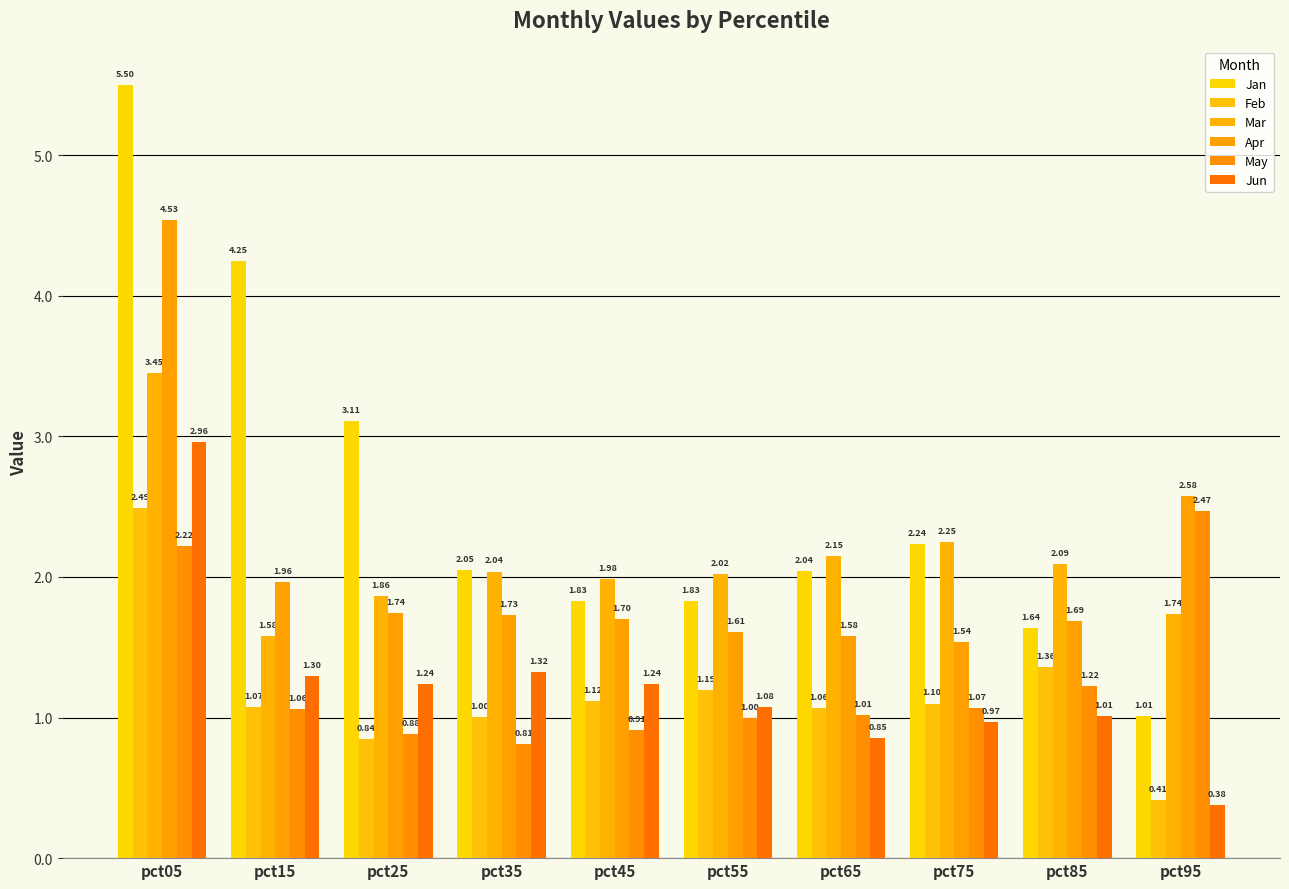

List the labels in order of Apr value, largest first.

pct05, pct95, pct15, pct25, pct35, pct45, pct85, pct55, pct65, pct75